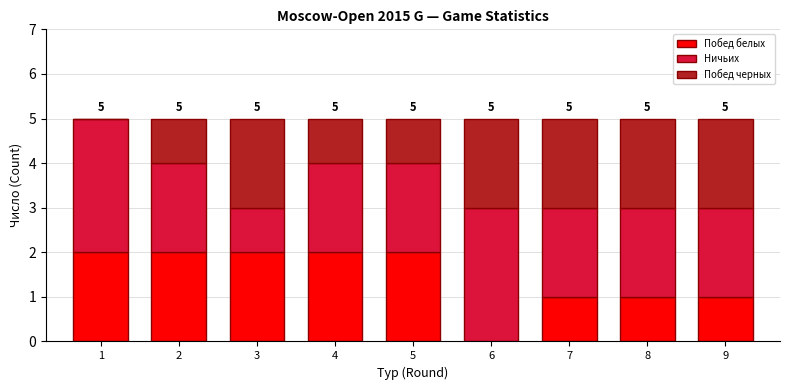

Reading left to right, what are the values for Побед белых?

1=2	2=2	3=2	4=2	5=2	6=0	7=1	8=1	9=1